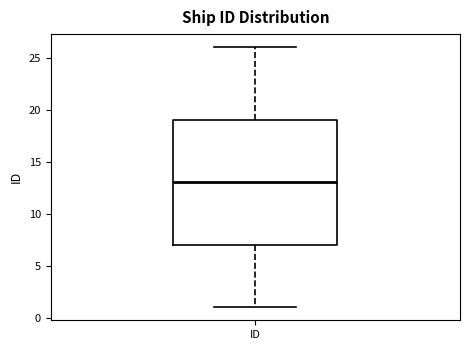

Read this box plot against the y-axis: the position of the median line, the range covered by the box, and the ends of both whiskers. The values are not printed on the chart, so give them approximately, as read against the axis.

median 13, box 7 to 19, whiskers 1 to 26